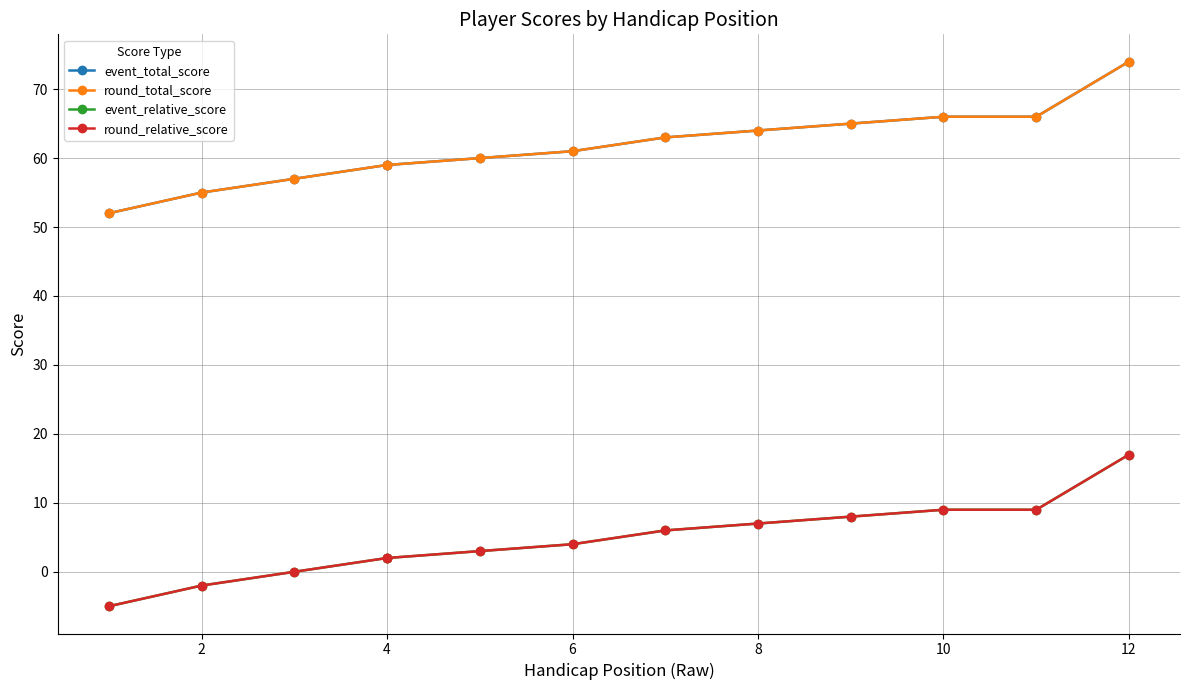

What is the total value across all series at 2?

106